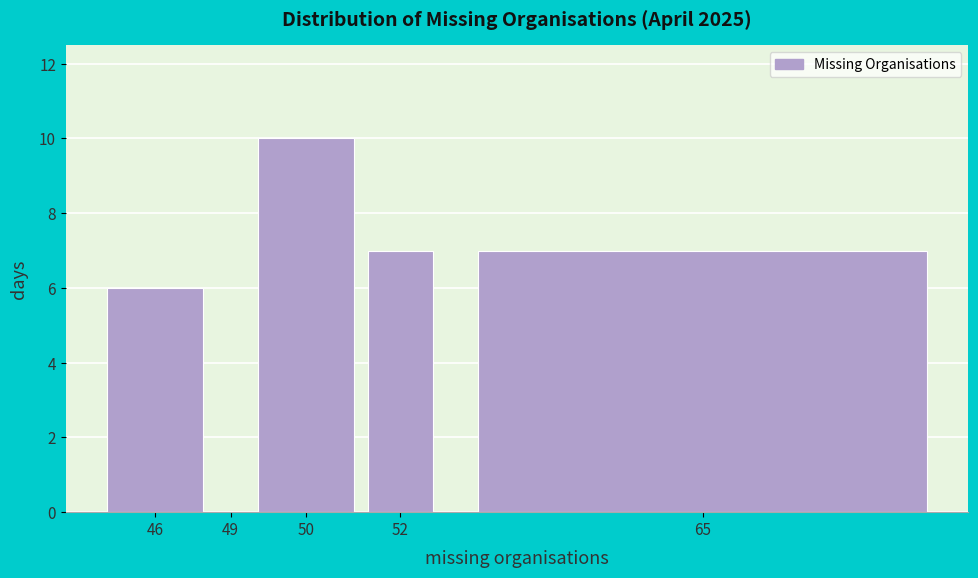

Reading left to right, list all the values displayed in this chart.

46=6	49=0	50=10	52=7	65=7